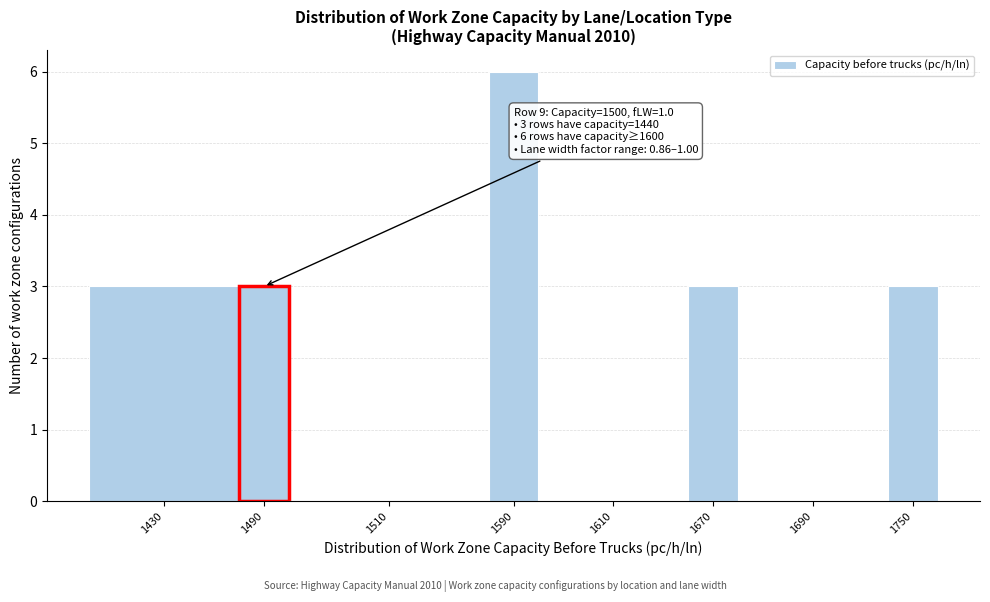

Reading left to right, what are all the values shown in this chart?

1430=3	1490=3	1510=0	1590=6	1610=0	1670=3	1690=0	1750=3